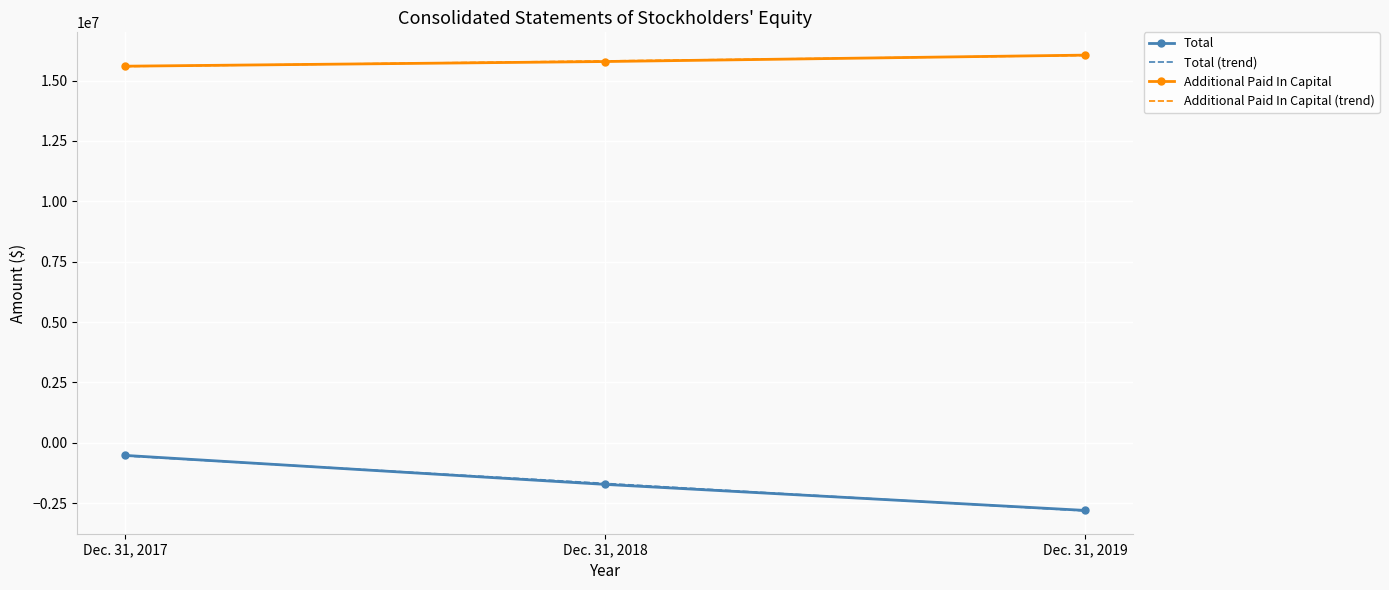

Rank the categories by Additional Paid In Capital (trend) value from highest to lowest.

Dec. 31, 2019, Dec. 31, 2018, Dec. 31, 2017